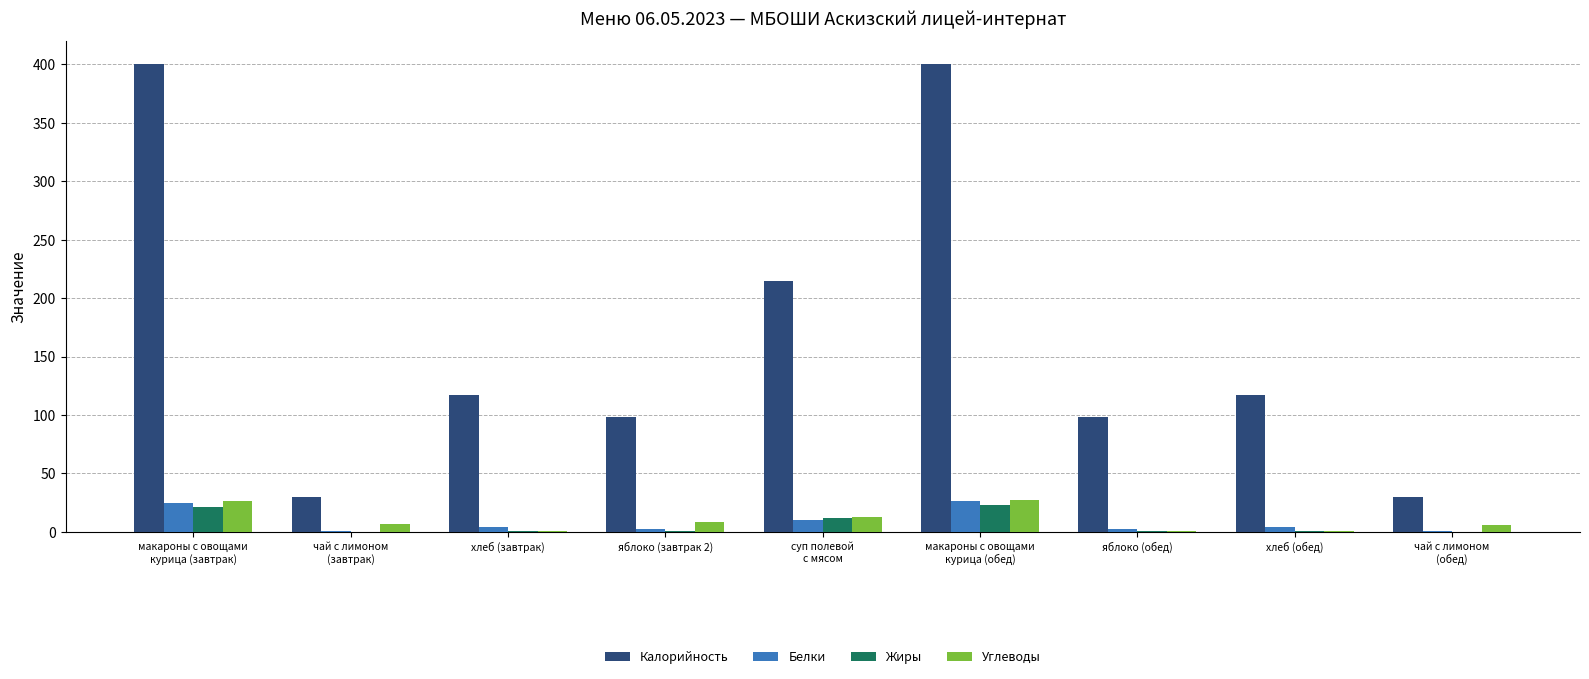

Which series has the largest total across all categories?

Калорийность